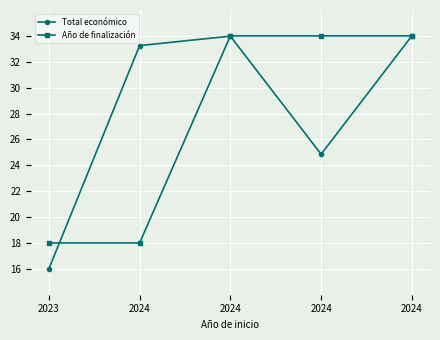

Read the Total económico value at 2023.

16.0